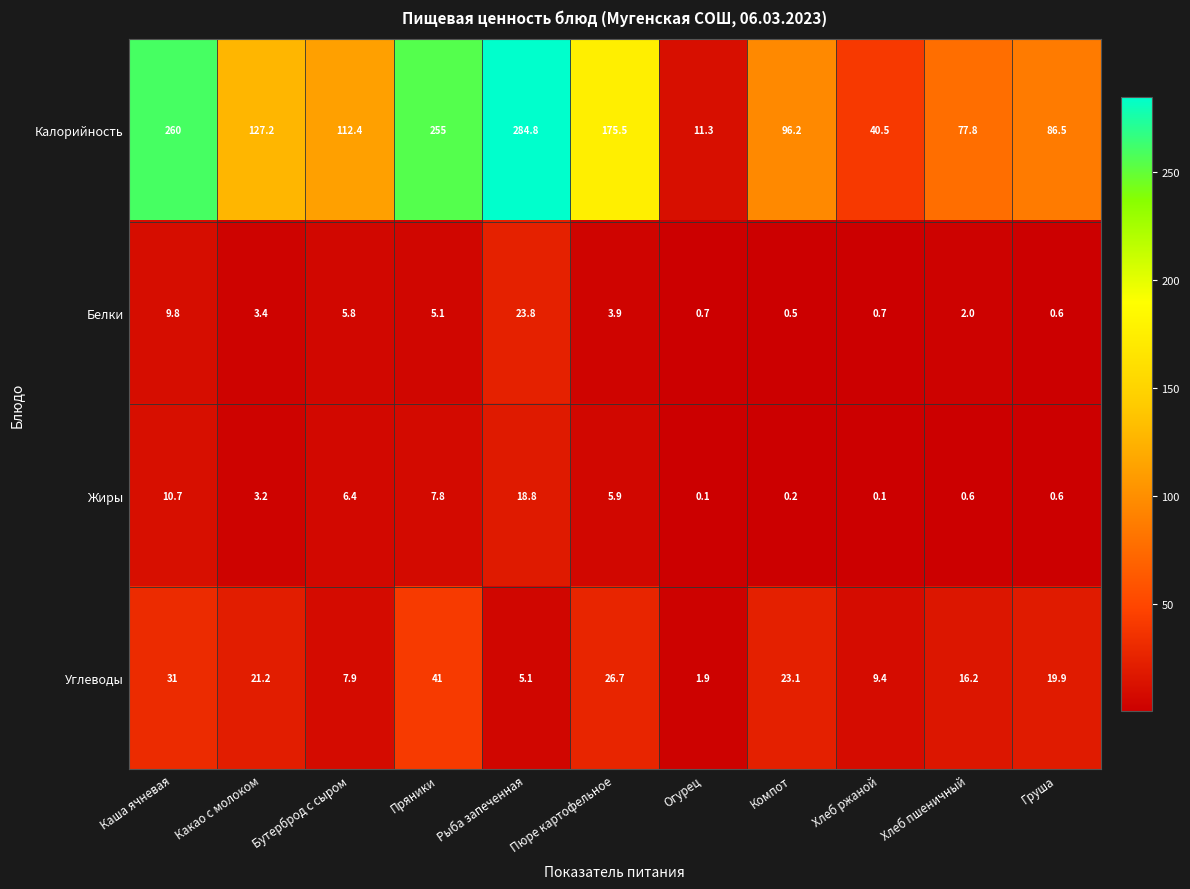

Which category has the highest value in the Калорийность series?

Рыба запеченная